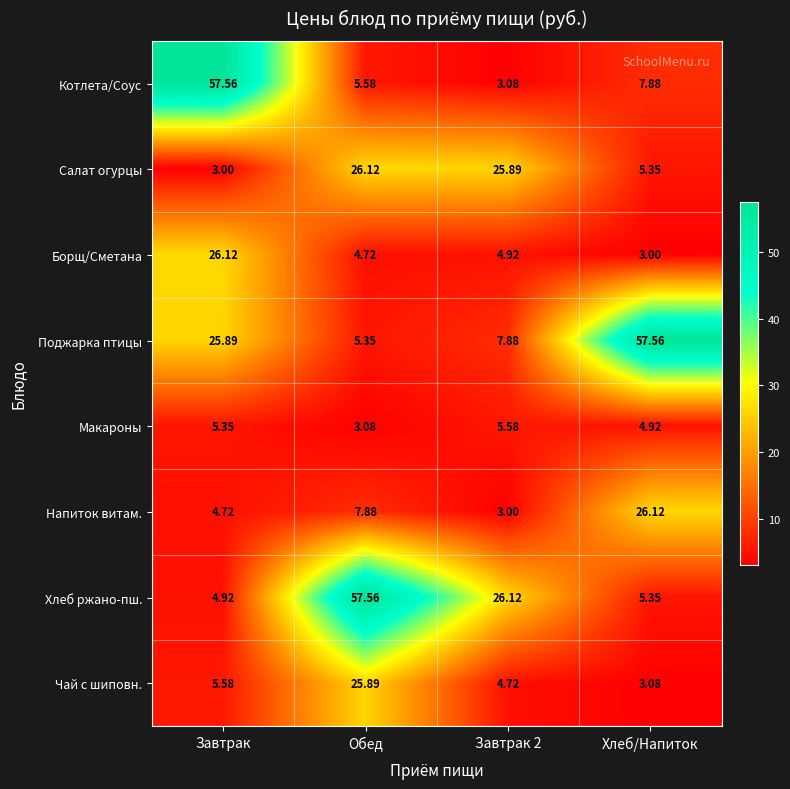

What is the smallest value displayed?

3.0